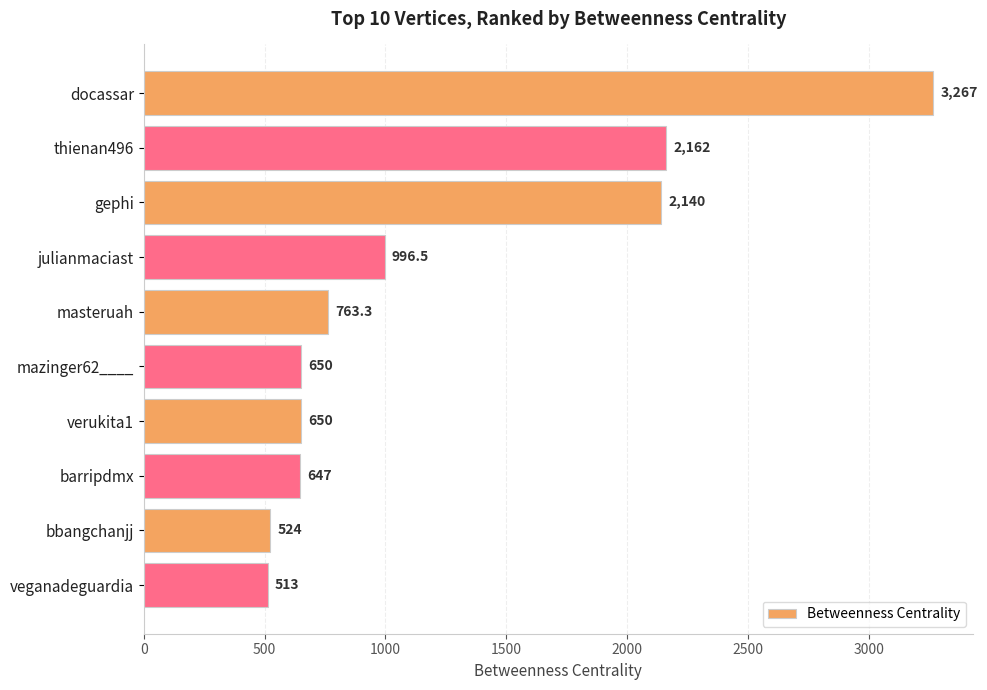

Which category has the highest value across all series?

docassar